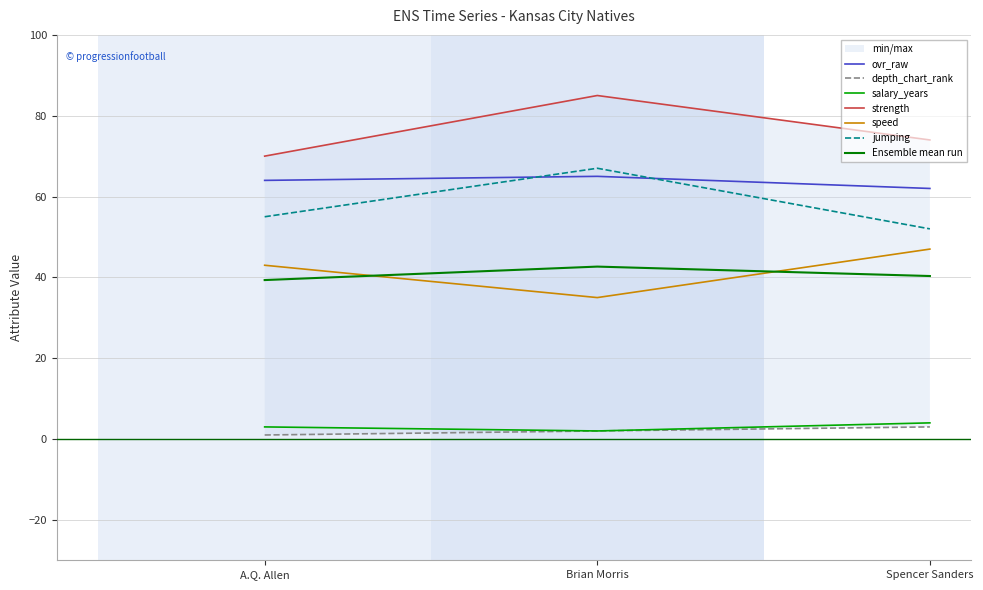

How many data points in salary_years are above 3?

1